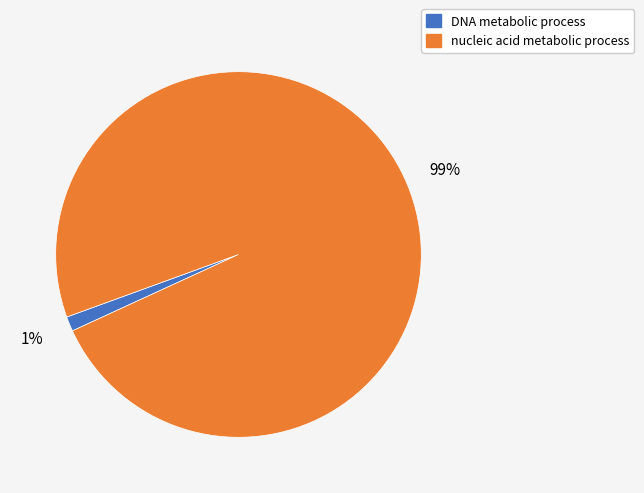

Is there a majority slice in this chart?

Yes